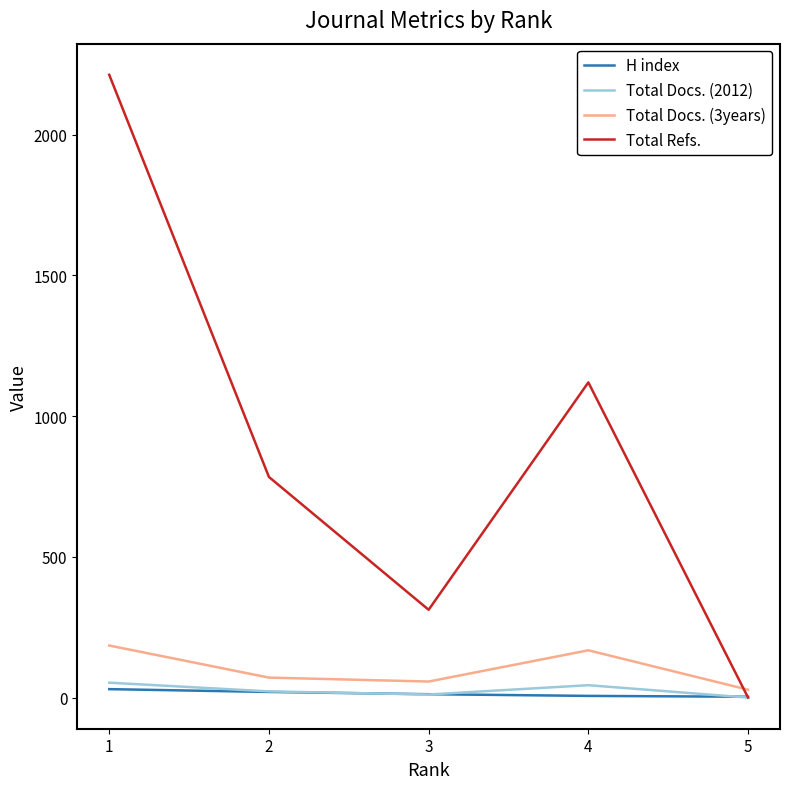

Is it true that Total Docs. (2012) equals 44 at 4?

True